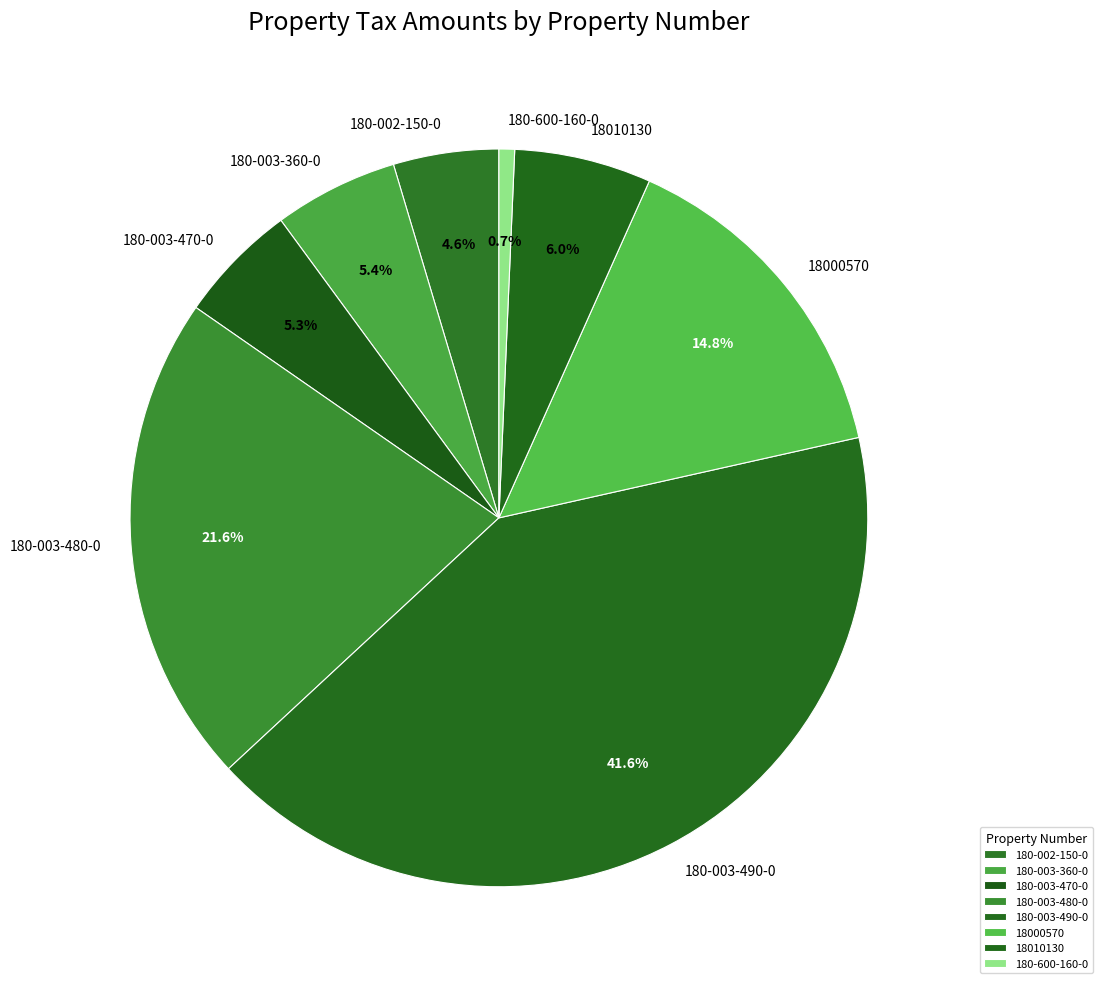

True or false: 180-003-470-0 accounts for 1% of the total.

False